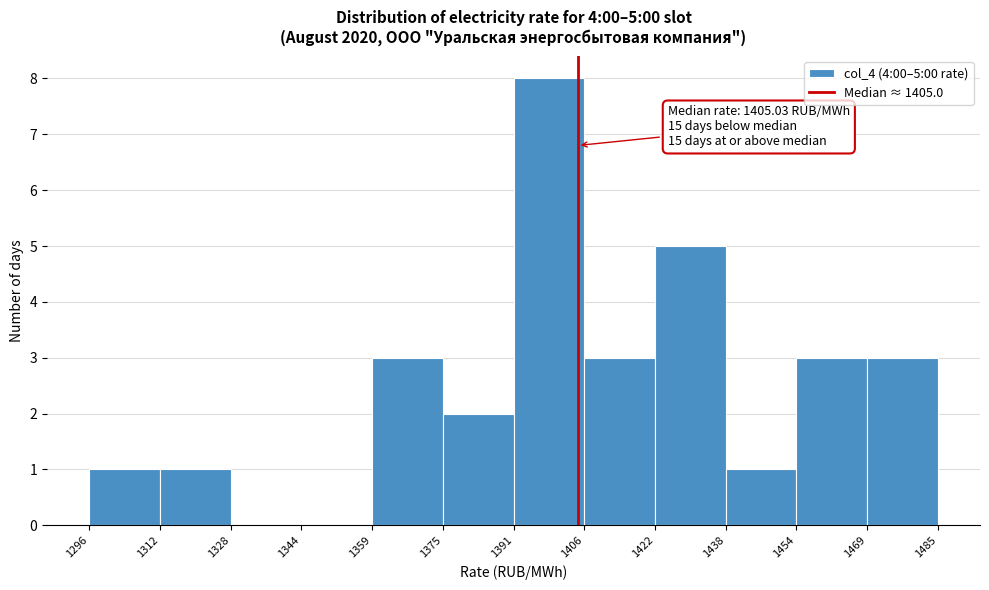

Over which range of the x-axis is the bar tallest?

1391 to 1406